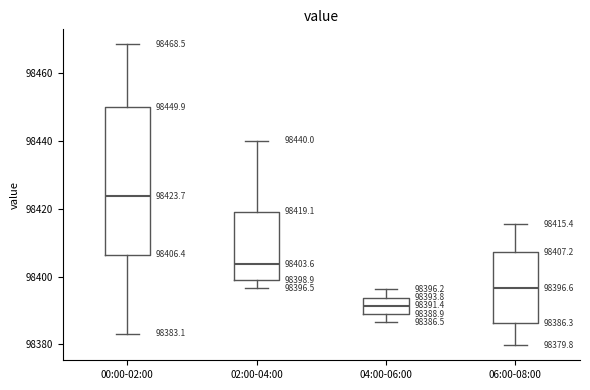

Comparing the boxes themselves (not the whiskers), which one is the tallest?

00:00-02:00